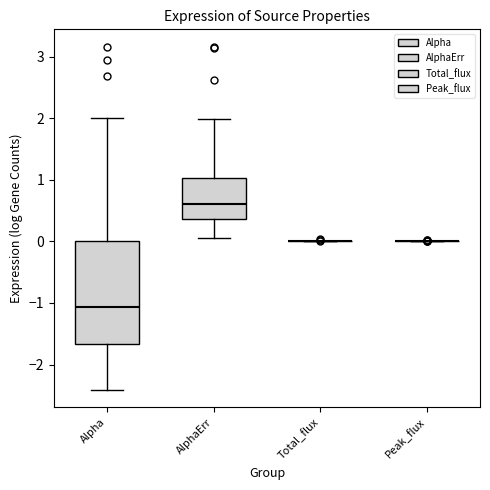

Reading left to right, transcribe this box plot: for each box, give where its median line is, the range the box spans, and where its two whiskers end, as read against the y-axis. The values are not printed on the chart, so give them approximately, as read against the axis.

Alpha: median -1.1, box -1.7 to 0.0, whiskers -2.4 to 2.0
AlphaErr: median 0.6, box 0.4 to 1.0, whiskers 0.1 to 2.0
Total_flux: box collapsed to a line at 0.0, whiskers 0.0 to 0.0
Peak_flux: box collapsed to a line at 0.0, whiskers 0.0 to 0.0